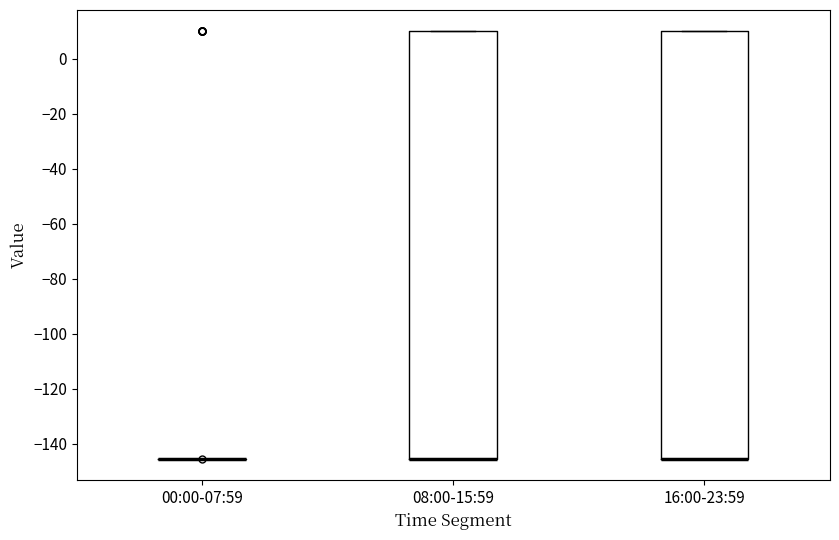

Reading left to right, transcribe this box plot: for each box, give where its median line is, the range the box spans, and where its two whiskers end, as read against the y-axis. The values are not printed on the chart, so give them approximately, as read against the axis.

00:00-07:59: box collapsed to a line at -146, whiskers -146 to -146
08:00-15:59: median -146 (drawn on the box's lower edge), box -146 to 10, whiskers -146 to 10
16:00-23:59: median -146 (drawn on the box's lower edge), box -146 to 10, whiskers -146 to 10